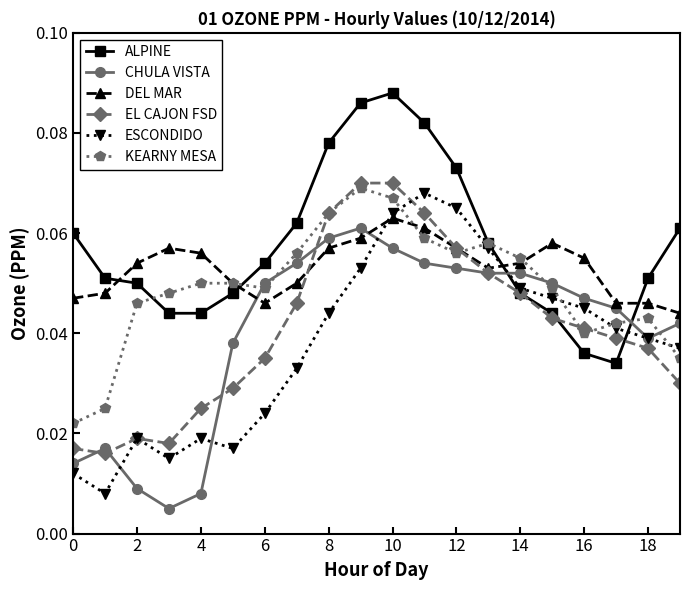

How many intersections are there between ESCONDIDO and DEL MAR?

2